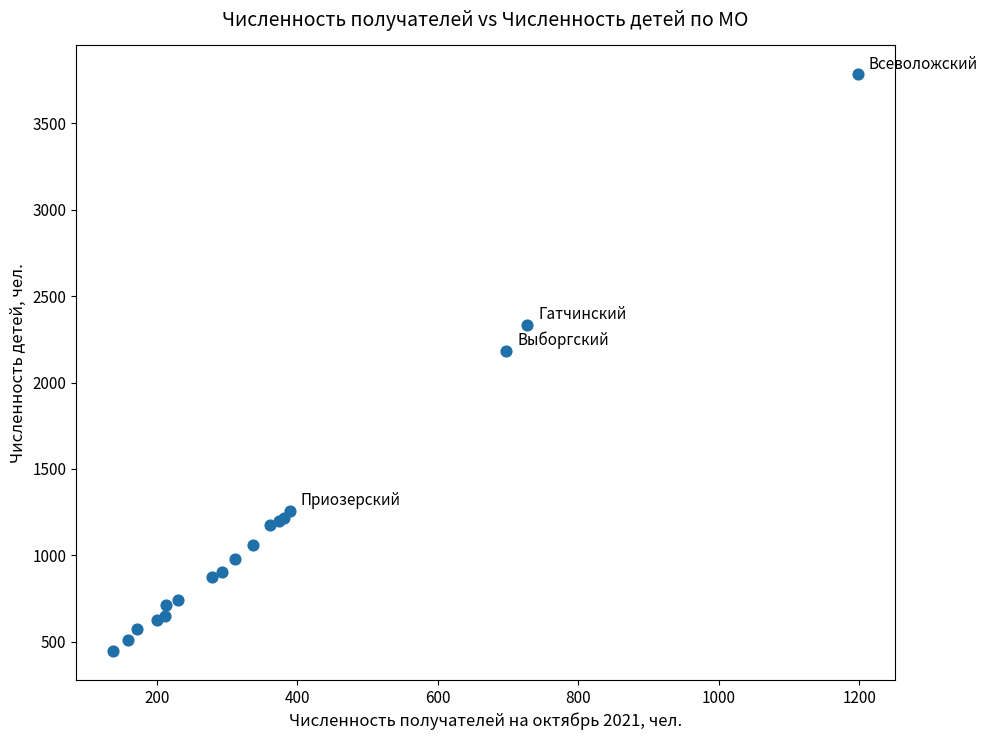

What Y value in the scatter plot is closest to 2114?

2185